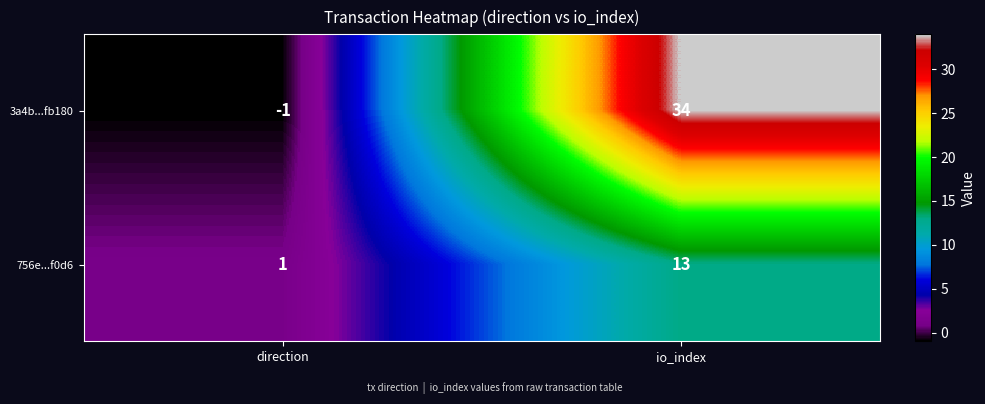

Reading left to right, list all the values displayed in this chart.

3a4b...fb180: direction=-1	io_index=34
756e...f0d6: direction=1	io_index=13